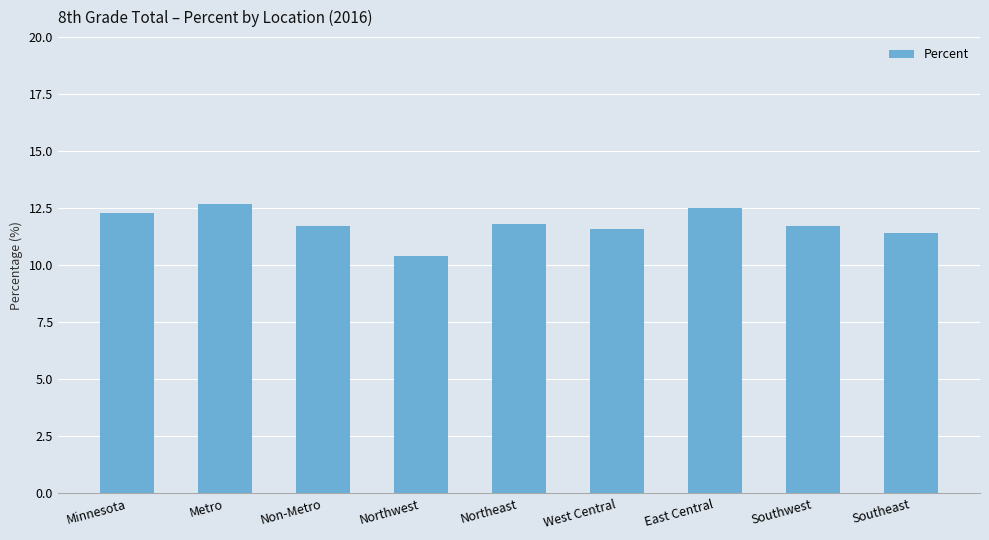

What is the label of the 3rd bar from the left?

Non-Metro